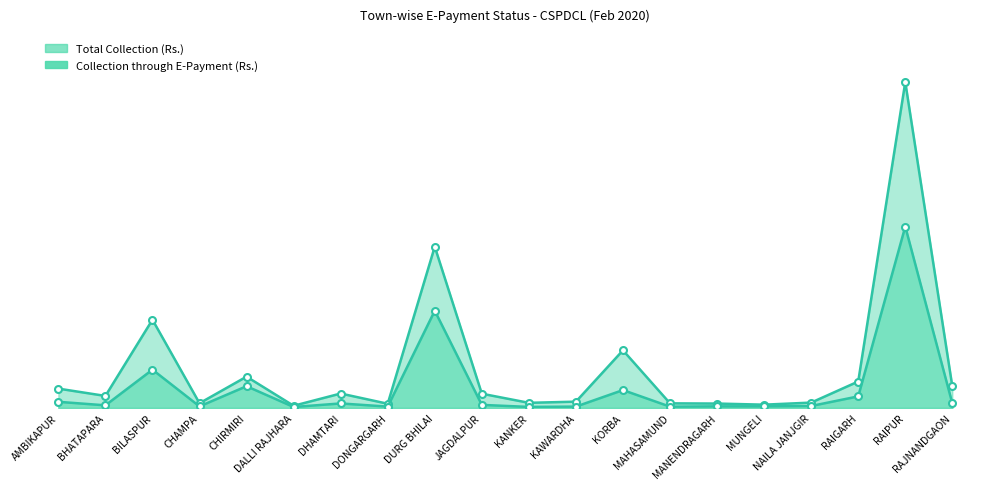

What is the sum of all Collection through E-Payment (Rs.) values?

1124184936.0